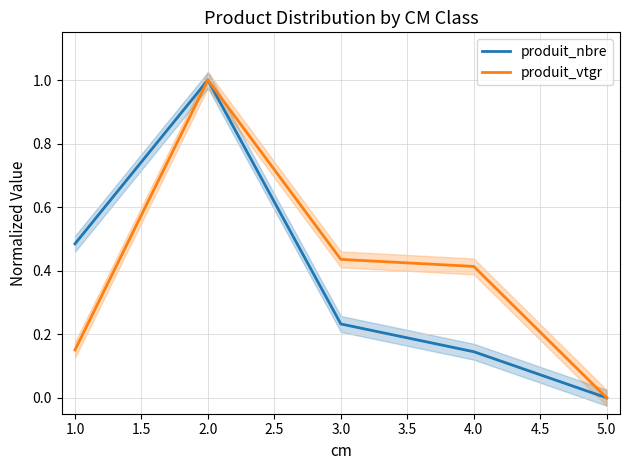

True or false: produit_nbre and produit_vtgr cross at least once.

False